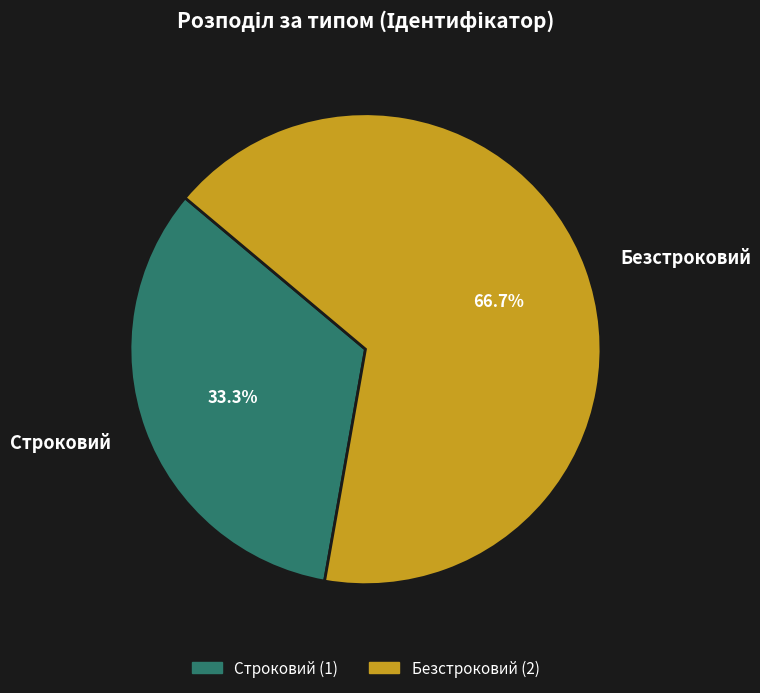

To the nearest percent, what is the difference between the Строковий and Безстроковий slice percentages?

33%